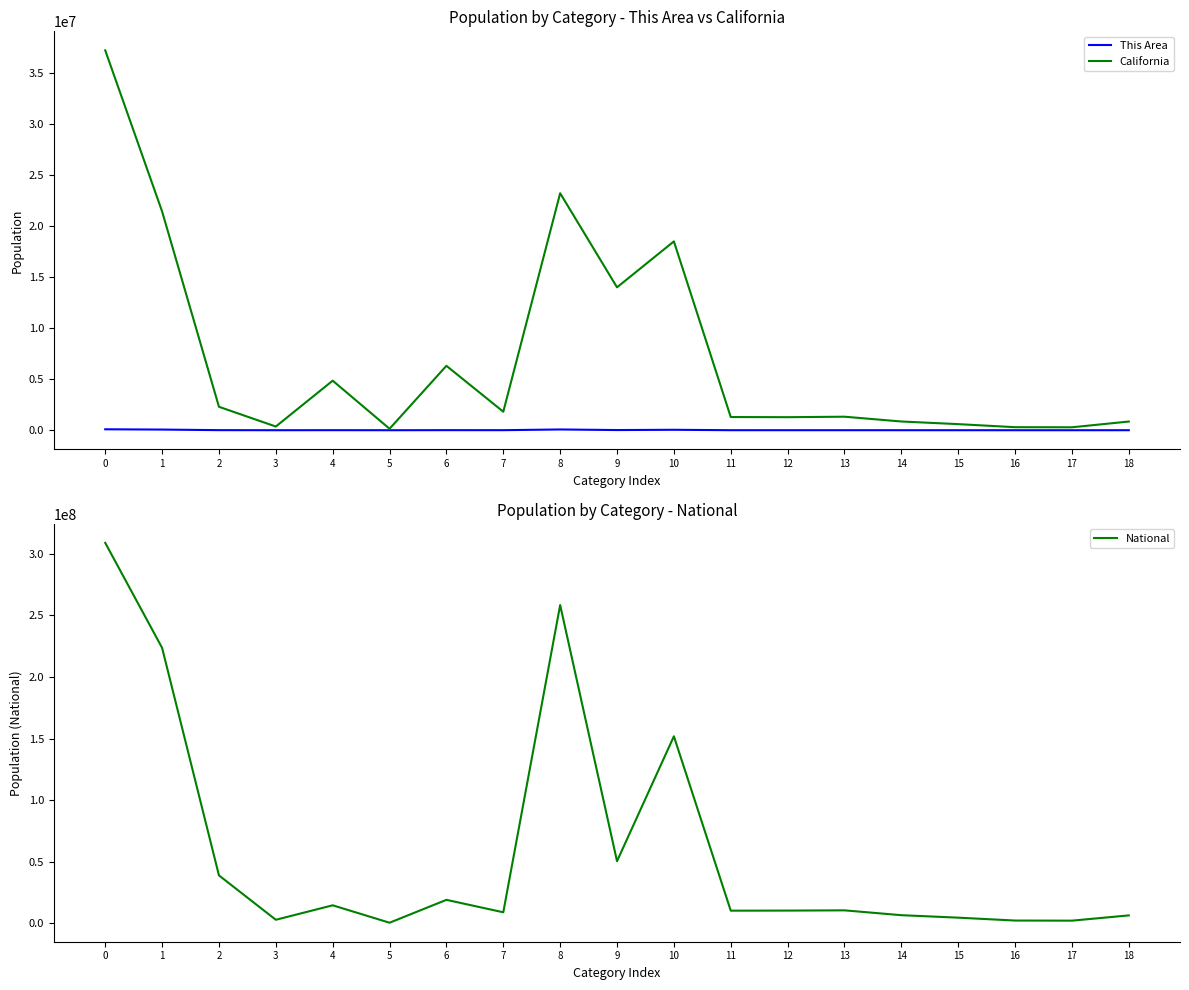

Rank the series by their maximum value, from lowest to highest.

This Area, California, National